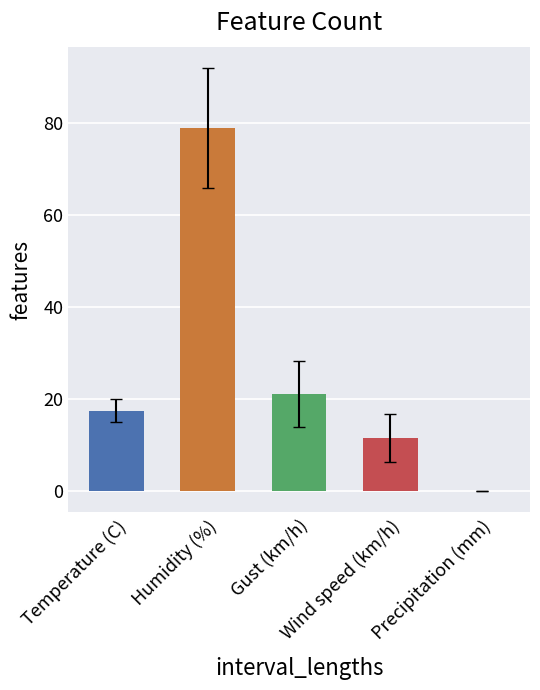

What is the maximum value shown in the chart?

78.8